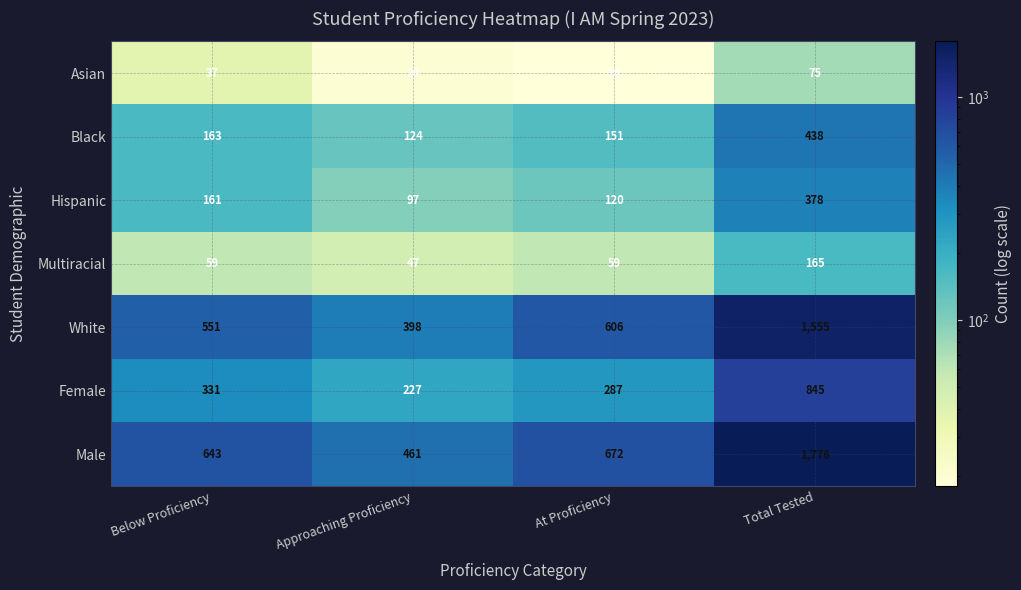

Reading right to left, what are all the values shown in this chart?

Asian: Total Tested=75	At Proficiency=18	Approaching Proficiency=20	Below Proficiency=37
Black: Total Tested=438	At Proficiency=151	Approaching Proficiency=124	Below Proficiency=163
Hispanic: Total Tested=378	At Proficiency=120	Approaching Proficiency=97	Below Proficiency=161
Multiracial: Total Tested=165	At Proficiency=59	Approaching Proficiency=47	Below Proficiency=59
White: Total Tested=1555	At Proficiency=606	Approaching Proficiency=398	Below Proficiency=551
Female: Total Tested=845	At Proficiency=287	Approaching Proficiency=227	Below Proficiency=331
Male: Total Tested=1776	At Proficiency=672	Approaching Proficiency=461	Below Proficiency=643